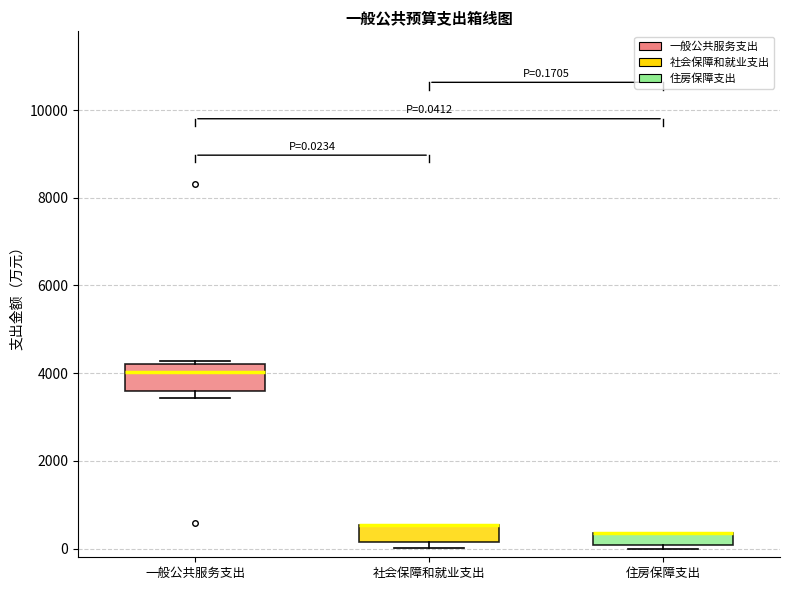

Which box is the tallest, from its lower edge to its upper edge?

一般公共服务支出